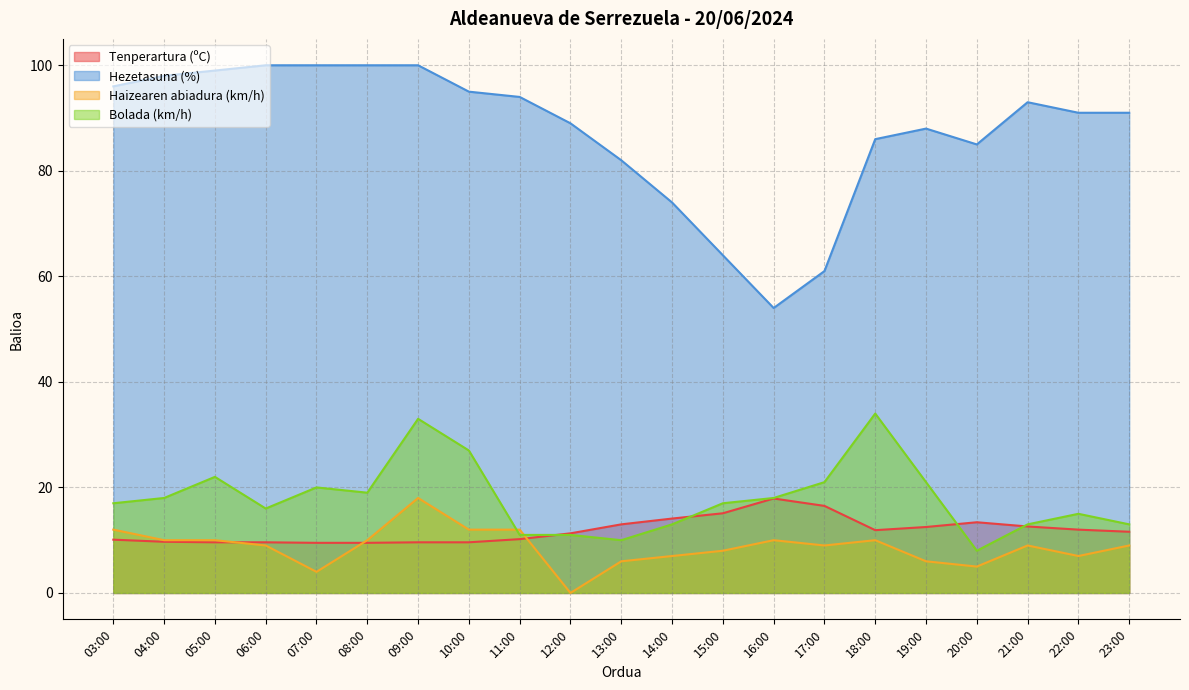

What is the label of the 16th point from the left?

18:00